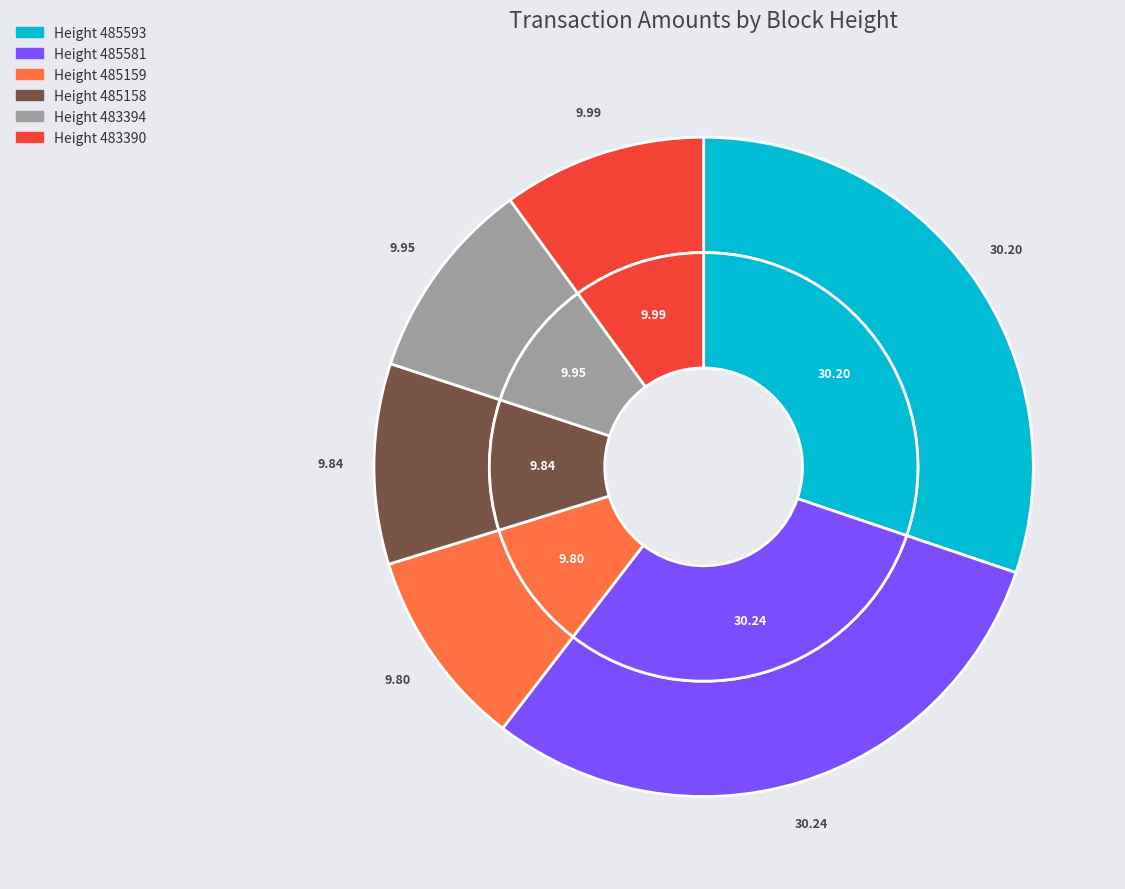

To the nearest percent, what percentage of the pie is 485581?

30%